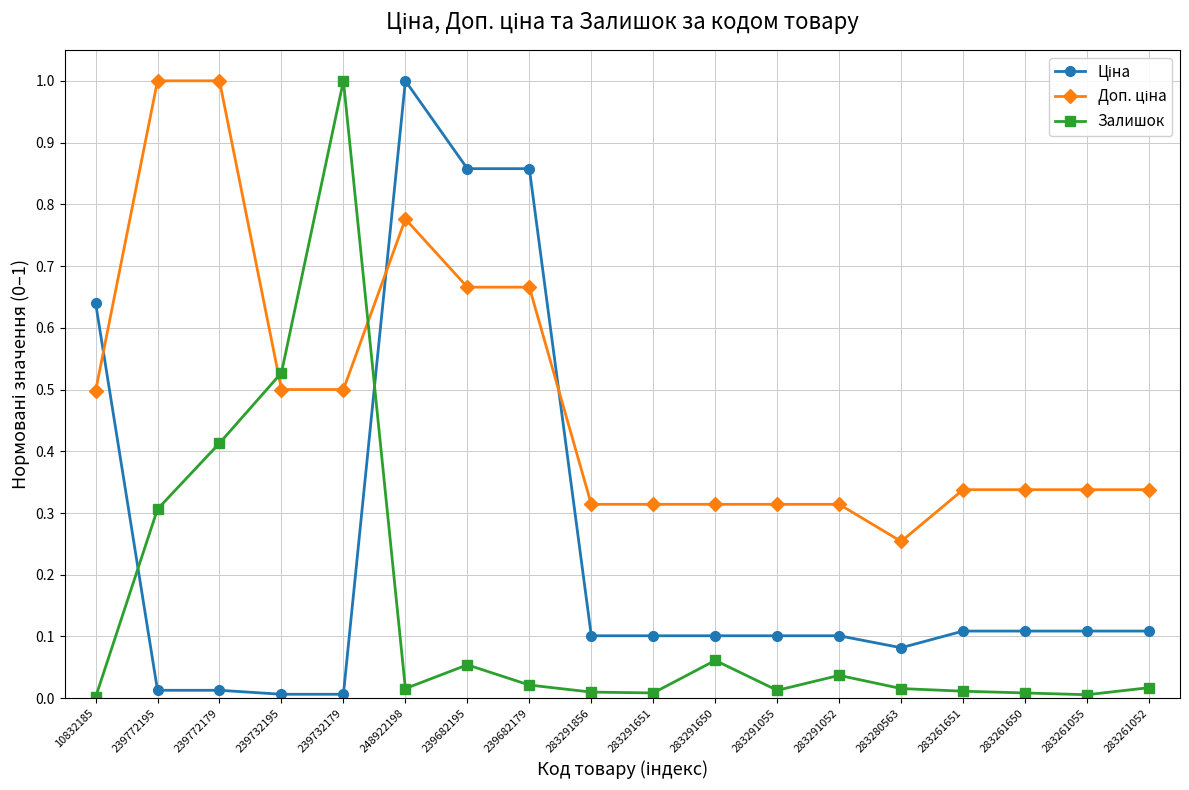

What is the label of the 12th point from the right?

239682195